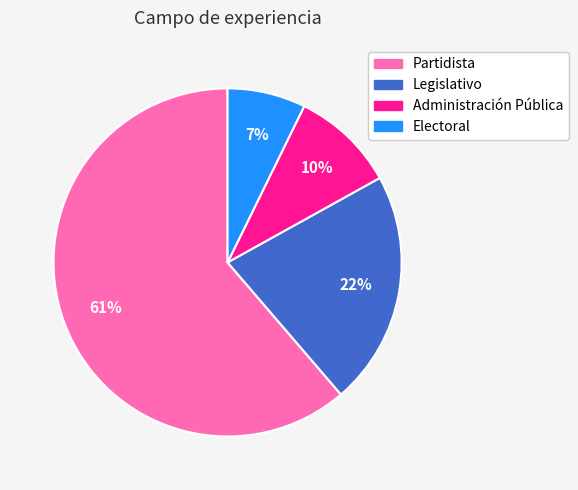

Does Partidista account for over 50% of the chart?

Yes